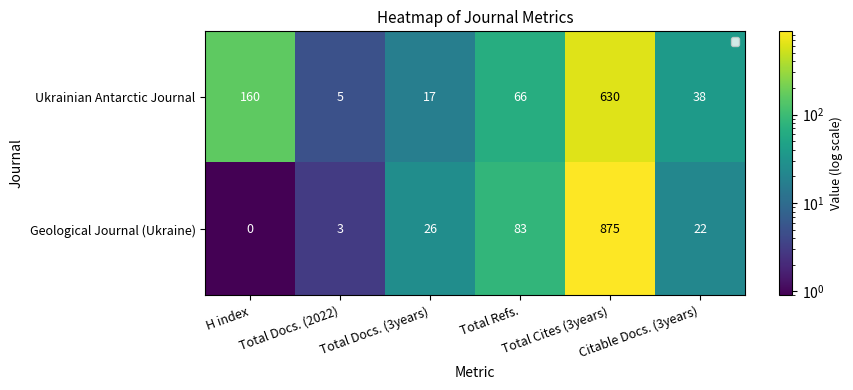

What is the sum of all Geological Journal (Ukraine) values?

1009